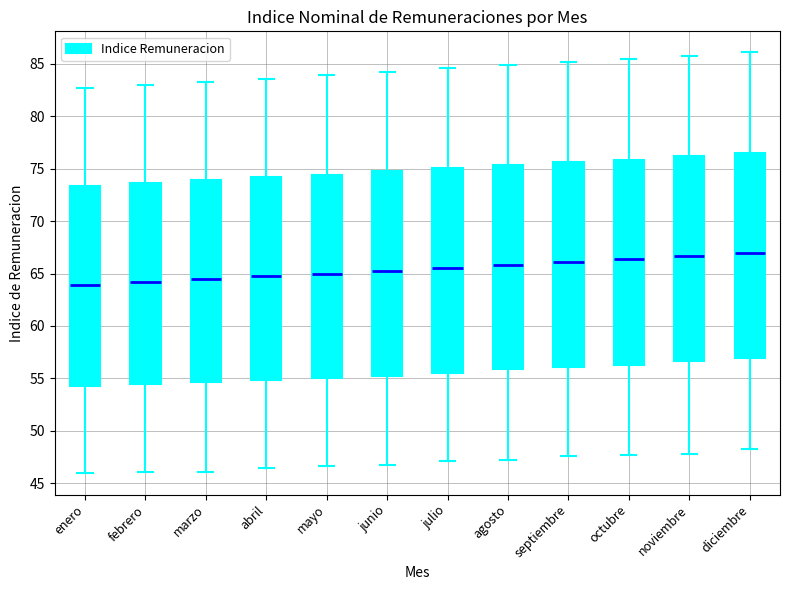

Where does the lower whisker of the box for julio end on the y-axis? The values are not printed on the chart, so give them approximately, as read against the axis.

47.0